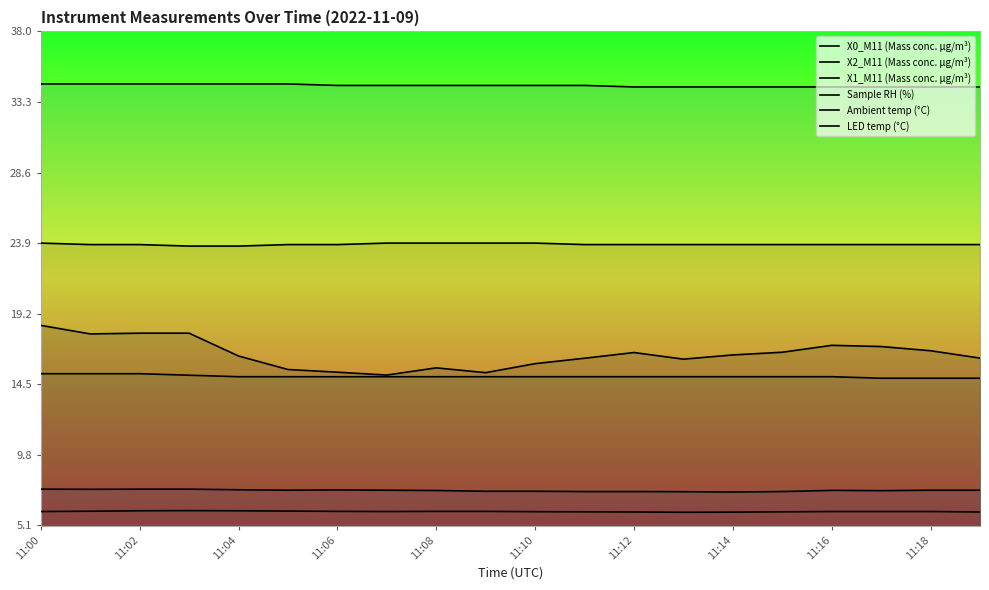

How many categories are shown in the chart?

20